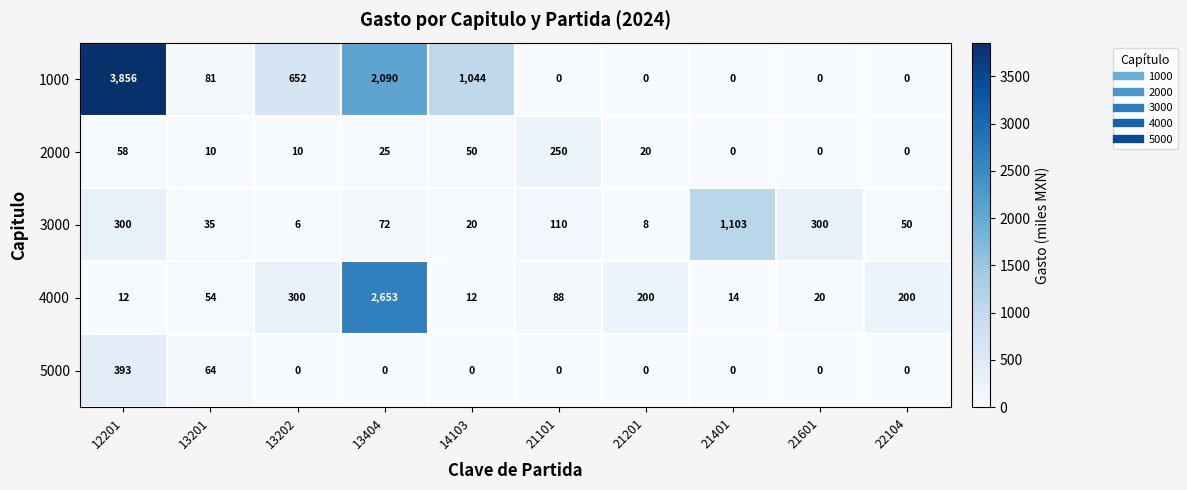

Rank the series by their maximum value, from highest to lowest.

1000, 4000, 3000, 5000, 2000